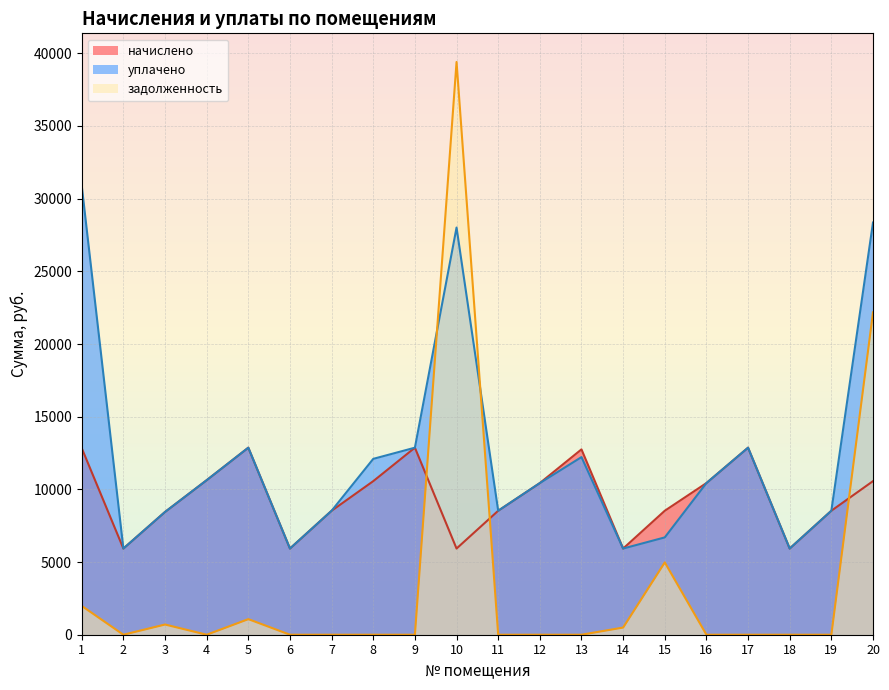

How many lines are shown in the chart?

3